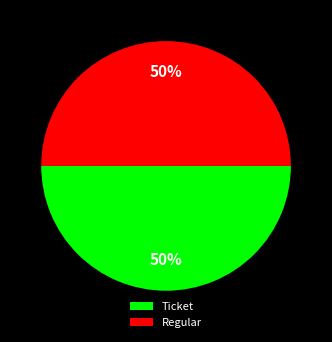

Combined, do Ticket and Regular account for over 50%?

Yes